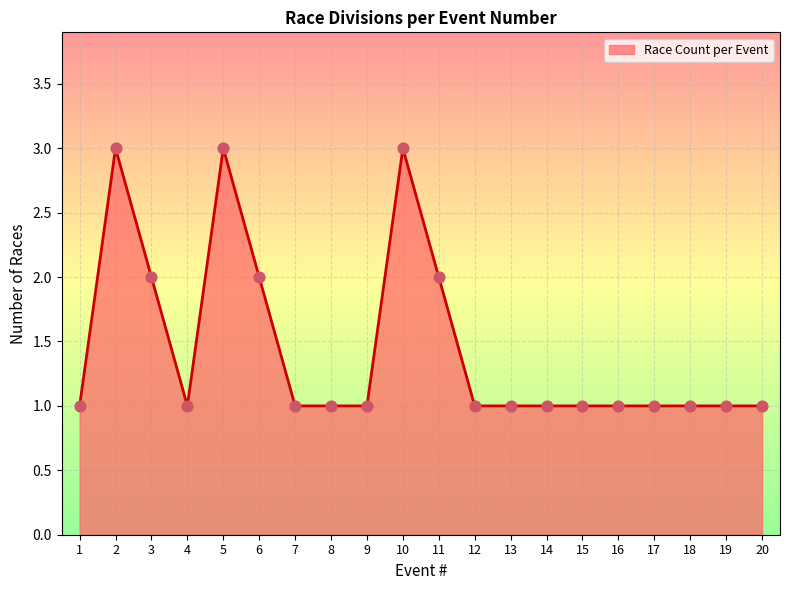

What is the ratio of the value at 9 to the value at 13?

1.0